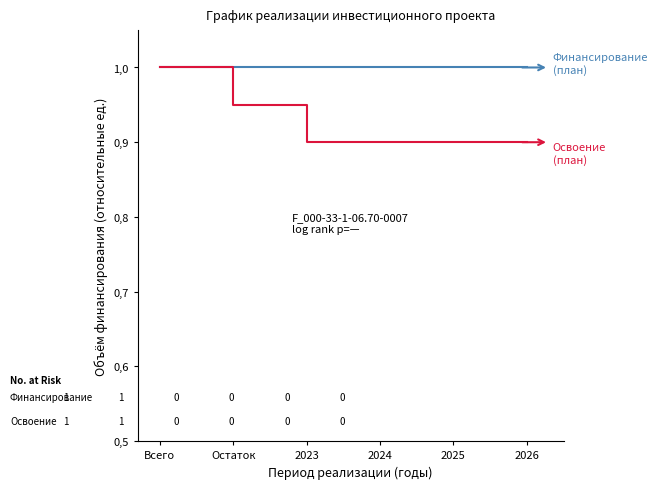

What are all the series names shown in the legend?

Финансирование (план), Освоение (план)